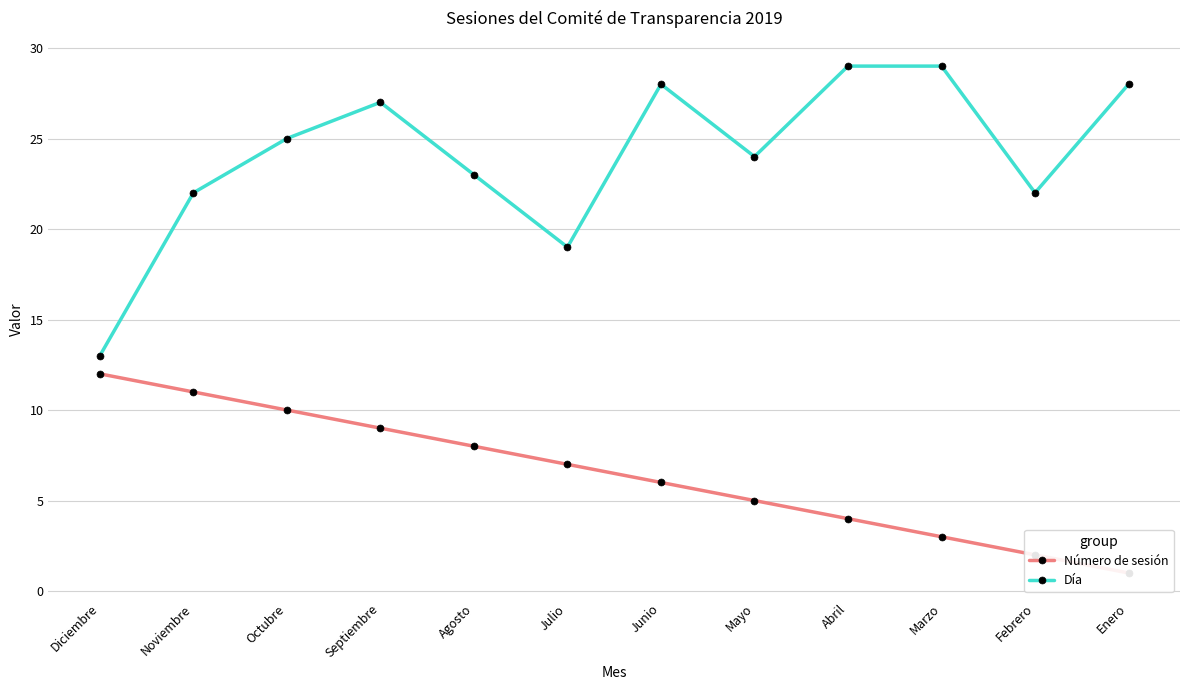

How many lines are shown in the chart?

2